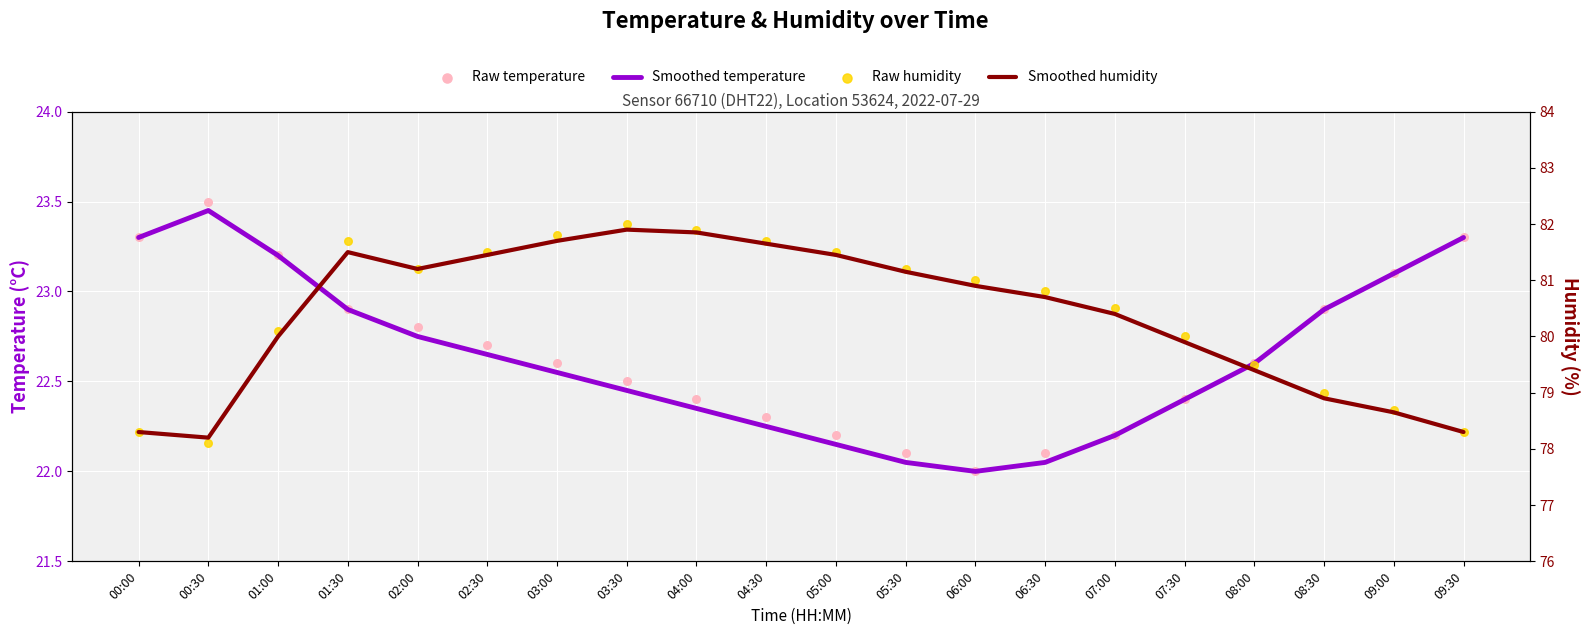

Which series has the largest Y range (max minus min)?

Raw humidity